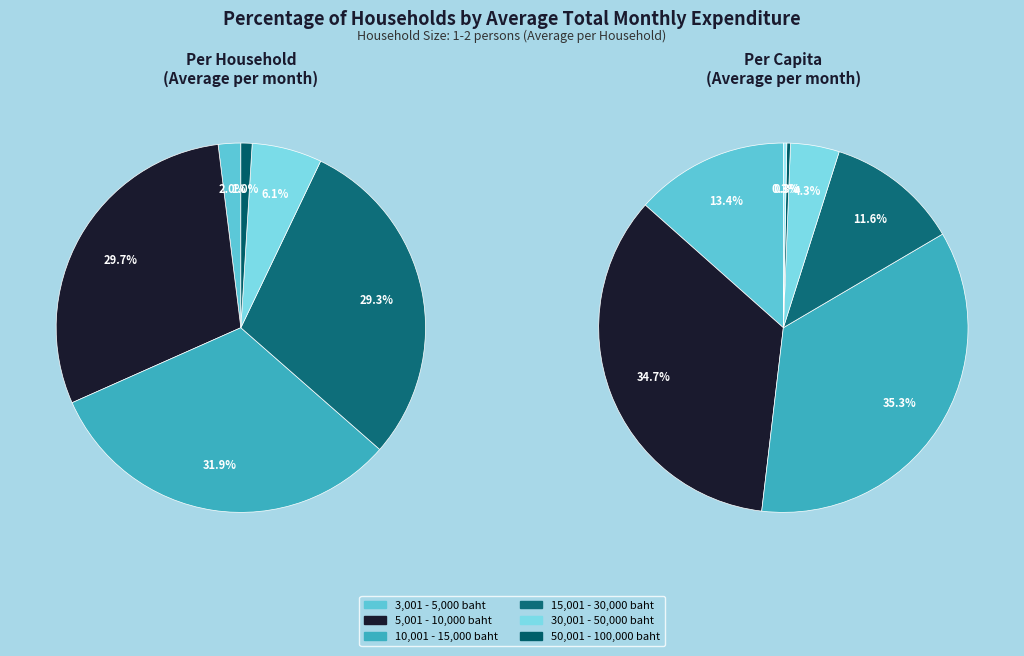

Is the sum of 30,001 - 50,000 baht and 5,001 - 10,000 baht greater than half?

No